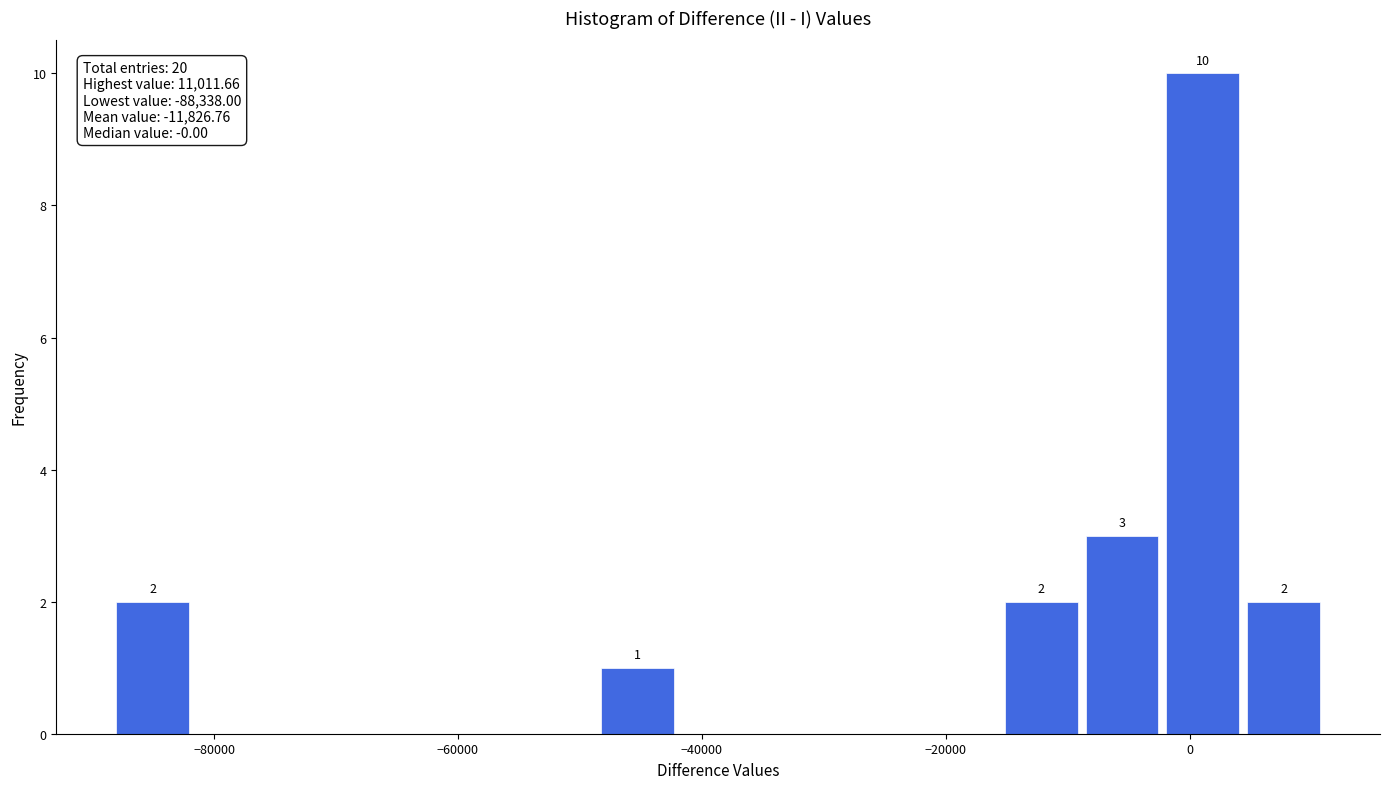

Around what value on the x-axis is the tallest bar? Give the approximate position of its centre, as read against the axis.

2000